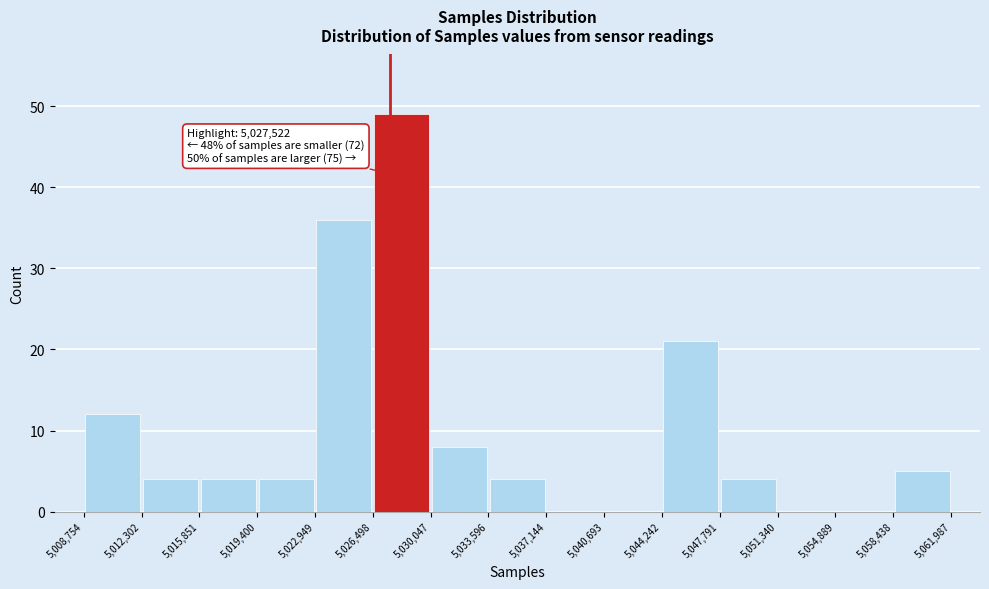

Over which range of the x-axis is the bar tallest?

5,026,498 to 5,030,047